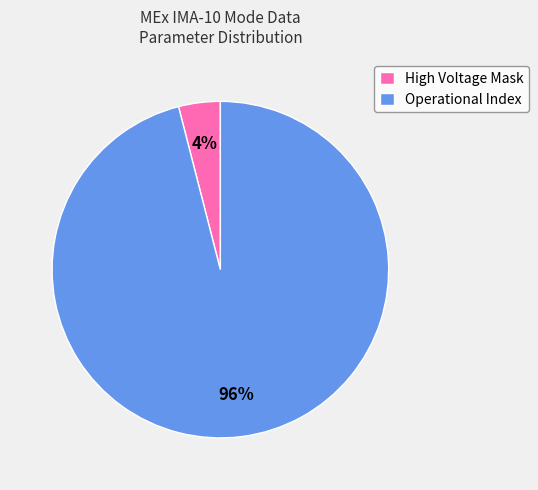

Rank the categories by value from lowest to highest.

High Voltage Mask, Operational Index